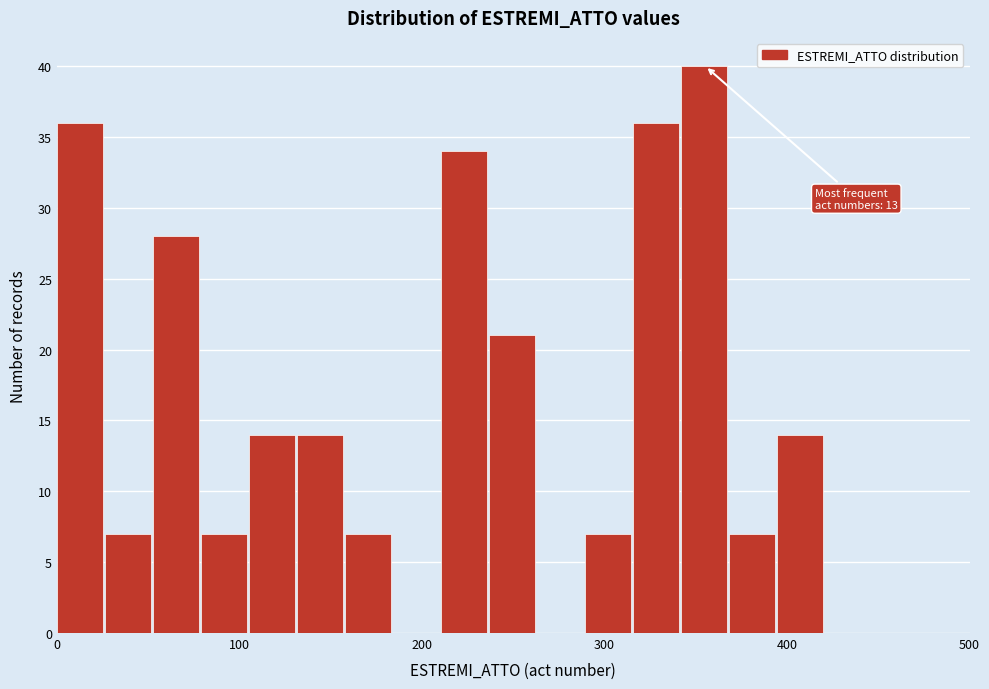

Around what value on the x-axis is the tallest bar? Give the approximate position of its centre, as read against the axis.

350